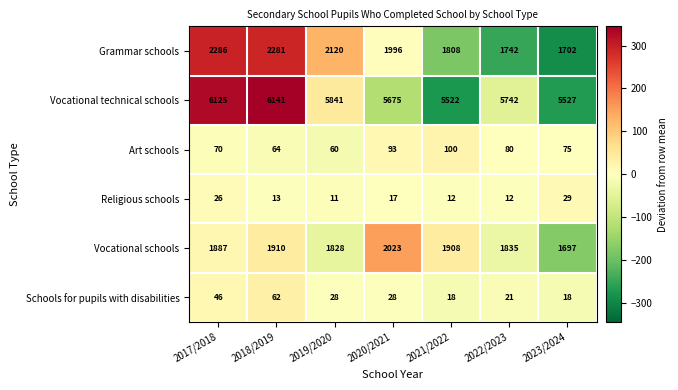

At which label is Grammar schools closest to 1994?

2020/2021